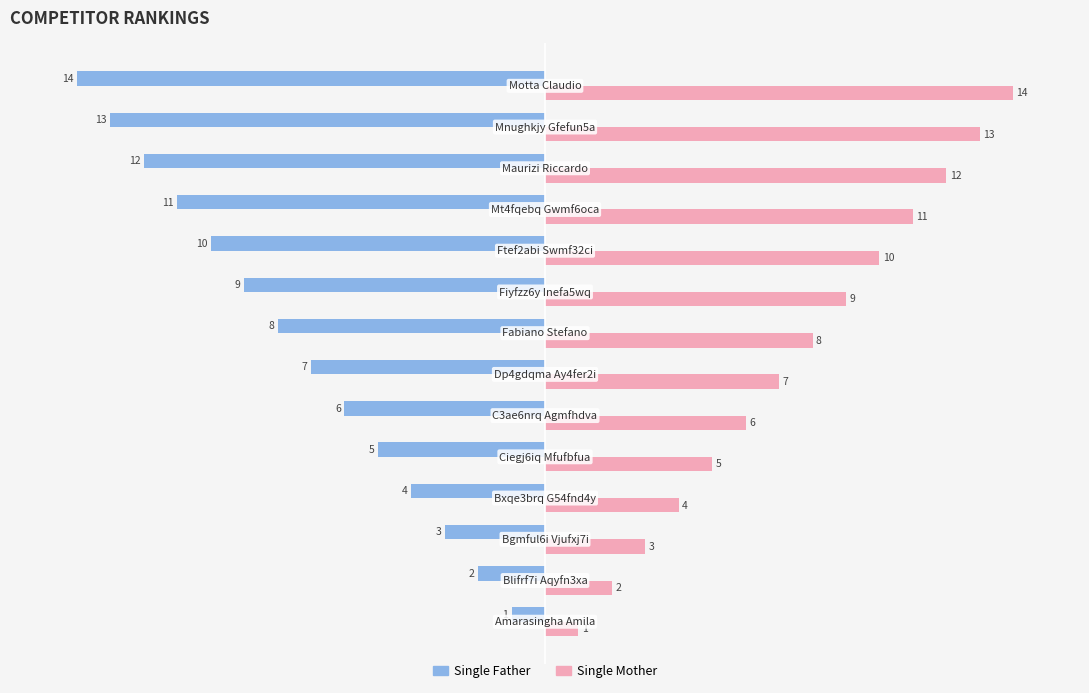

List the series in order of their peak value, lowest first.

Single Father, Single Mother